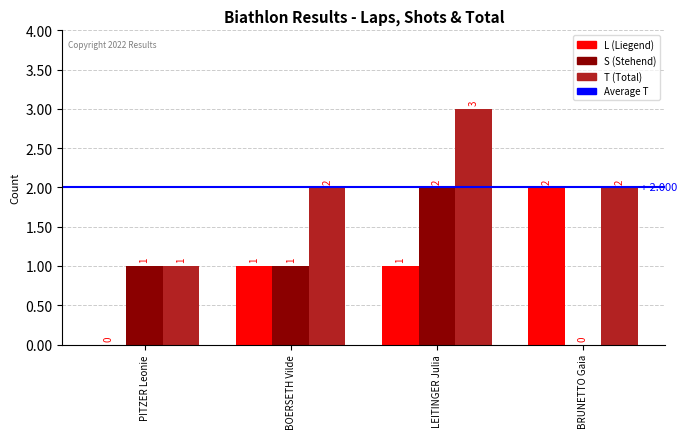

What is the maximum value shown in the chart?

3